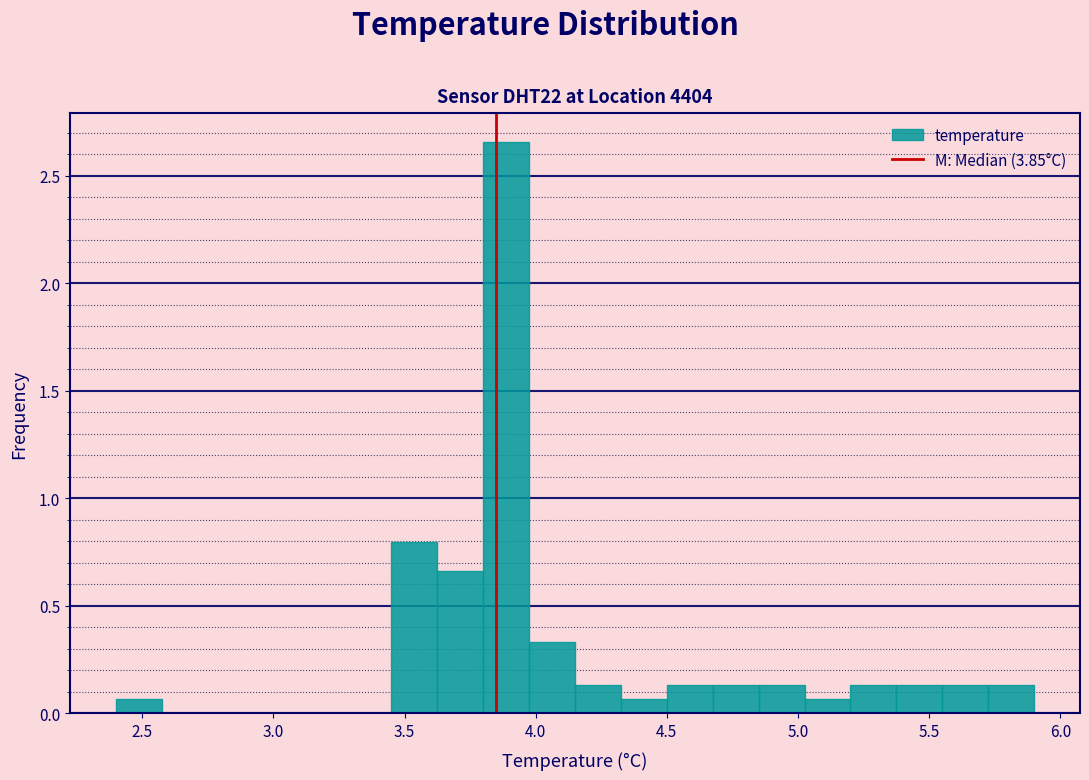

Around what value on the x-axis is the tallest bar? Give the approximate position of its centre, as read against the axis.

3.90